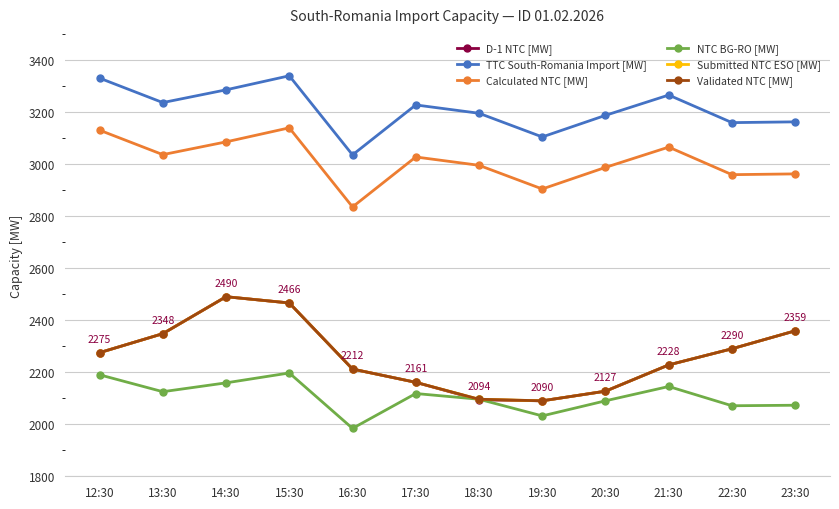

Is this an area chart (filled region under the line)?

No